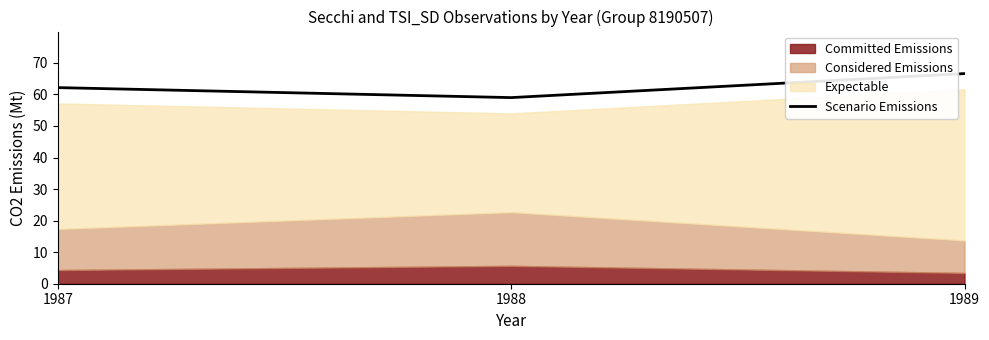

What is the change in value from 1987 to 1989?

+4.4